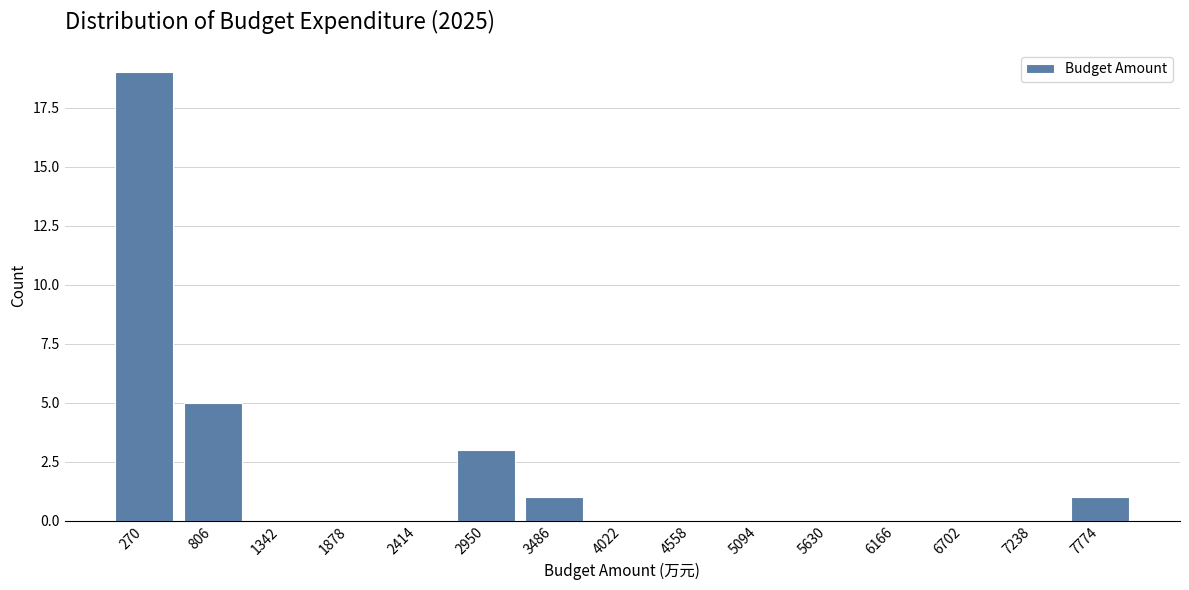

Reading left to right, transcribe this chart: for each bar, give the range it covers on the x-axis and its height. Neither the bar edges nor the heights are printed on the chart, so give them approximately, as read against the axes.

0 to 500: 19
500 to 1100: 5
1100 to 1600: 0
1600 to 2100: 0
2100 to 2700: 0
2700 to 3200: 3
3200 to 3800: 1
3800 to 4300: 0
4300 to 4800: 0
4800 to 5400: 0
5400 to 5900: 0
5900 to 6400: 0
6400 to 7000: 0
7000 to 7500: 0
7500 to 8000: 1